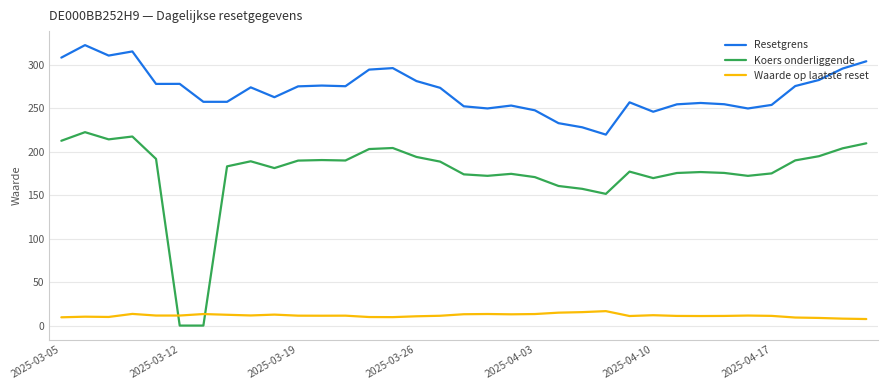

List the series in order of their overall mean, lowest first.

Waarde op laatste reset, Koers onderliggende, Resetgrens